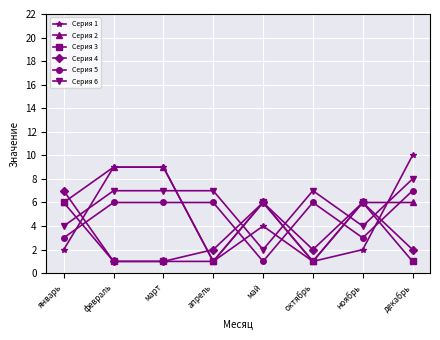

Reading left to right, extract all data points from this chart.

Серия 1: 2	9	9	1	4	1	2	10
Серия 2: 6	9	9	1	6	1	6	6
Серия 3: 6	1	1	1	6	1	6	1
Серия 4: 7	1	1	2	6	2	6	2
Серия 5: 3	6	6	6	1	6	3	7
Серия 6: 4	7	7	7	2	7	4	8